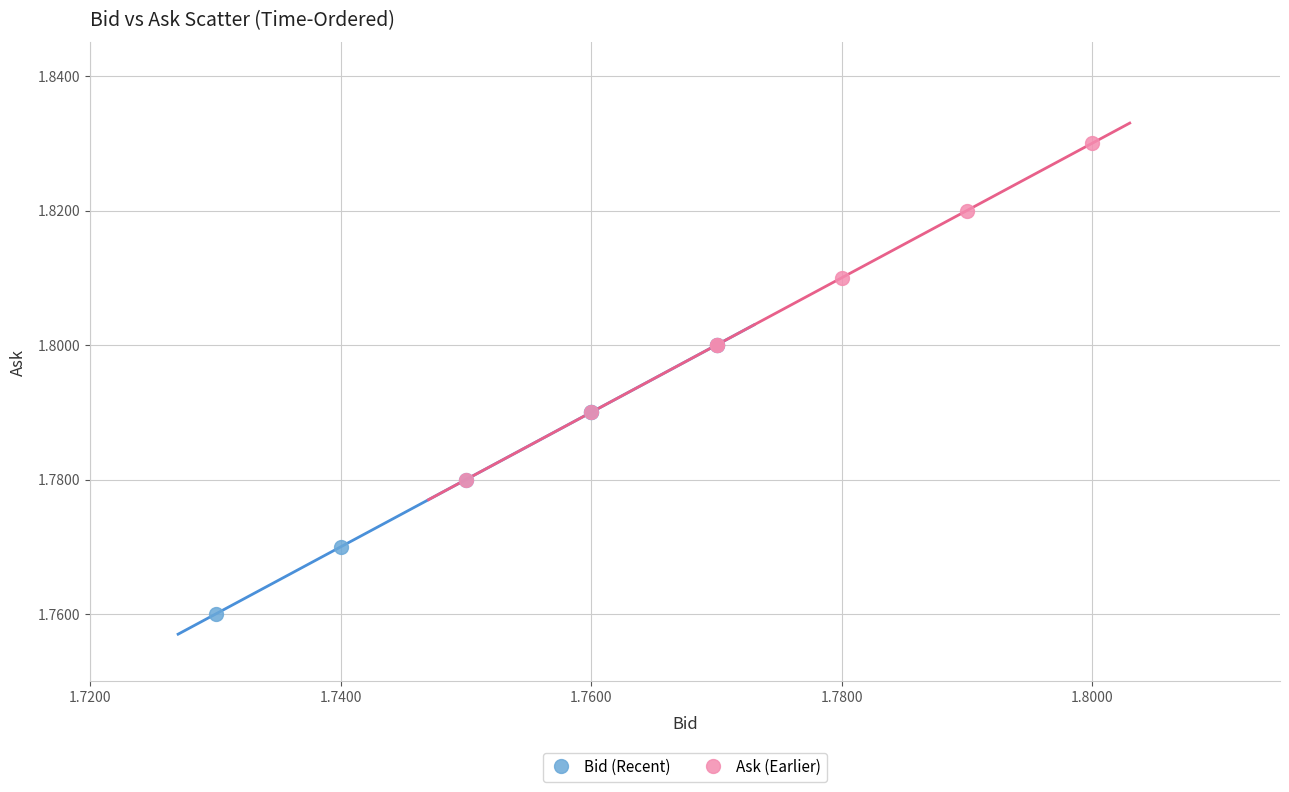

Which series contains the lowest Y value?

Bid (Recent)